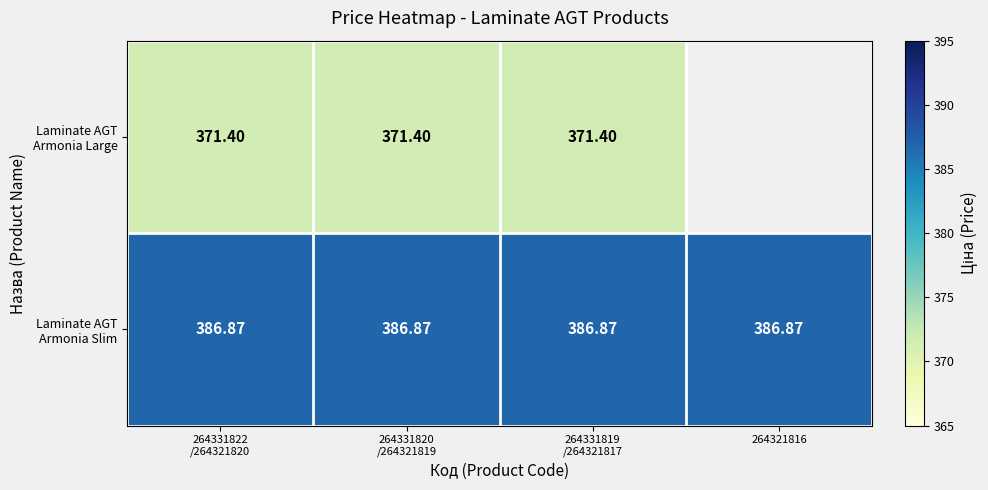

What is the sum of all Laminate AGT Armonia Slim values?

1547.5